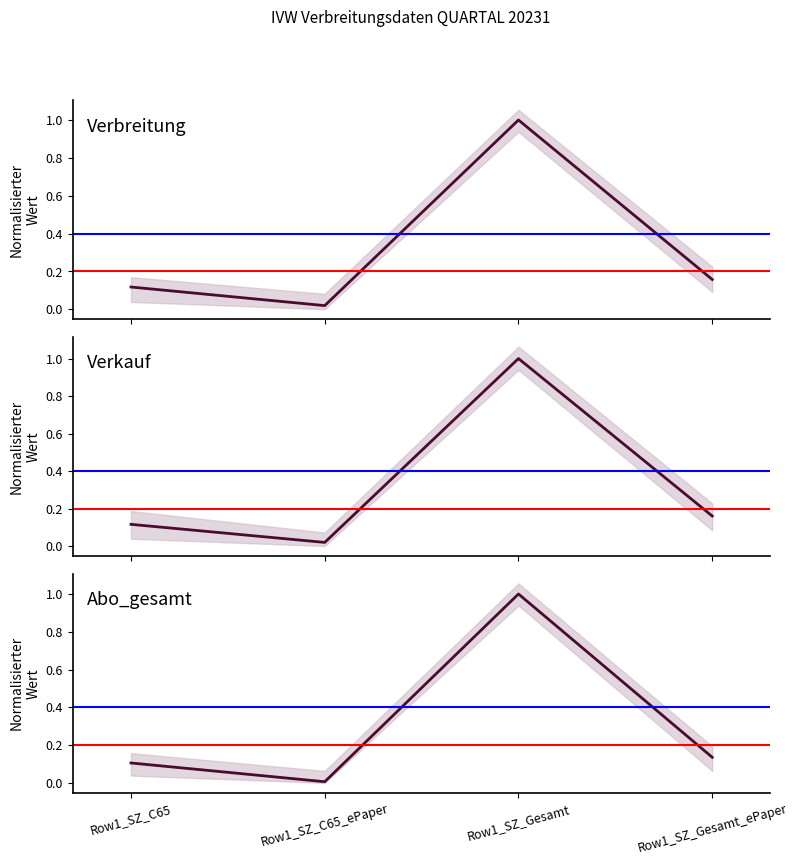

At how many categories does at least one series exceed 0?

4